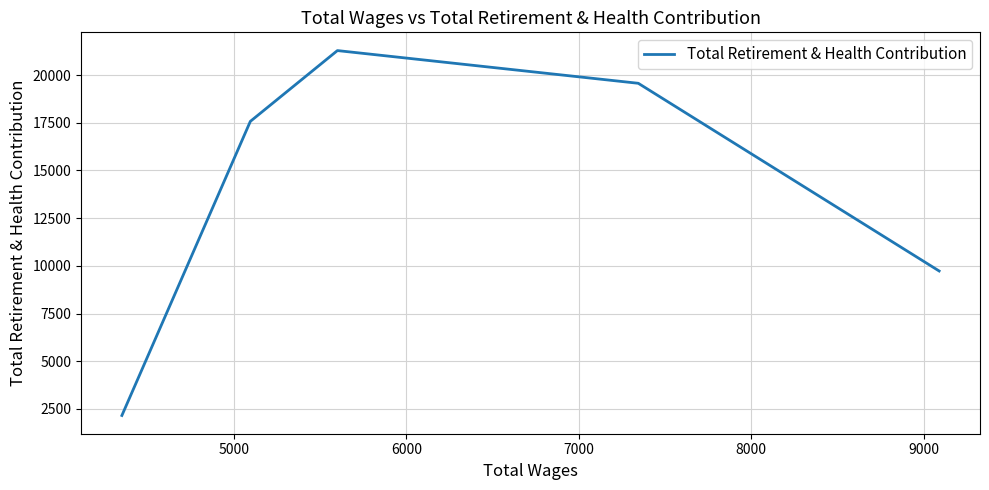

What is the sum of the values at 6000 and 5000?

40857